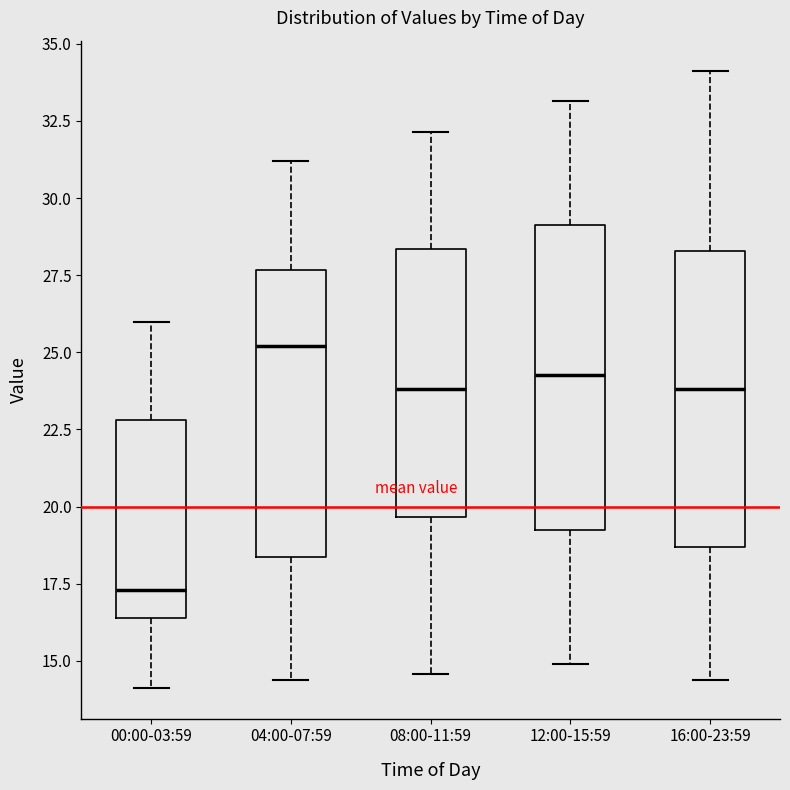

Where does the upper whisker of the box for 12:00-15:59 end on the y-axis? The values are not printed on the chart, so give them approximately, as read against the axis.

33.0